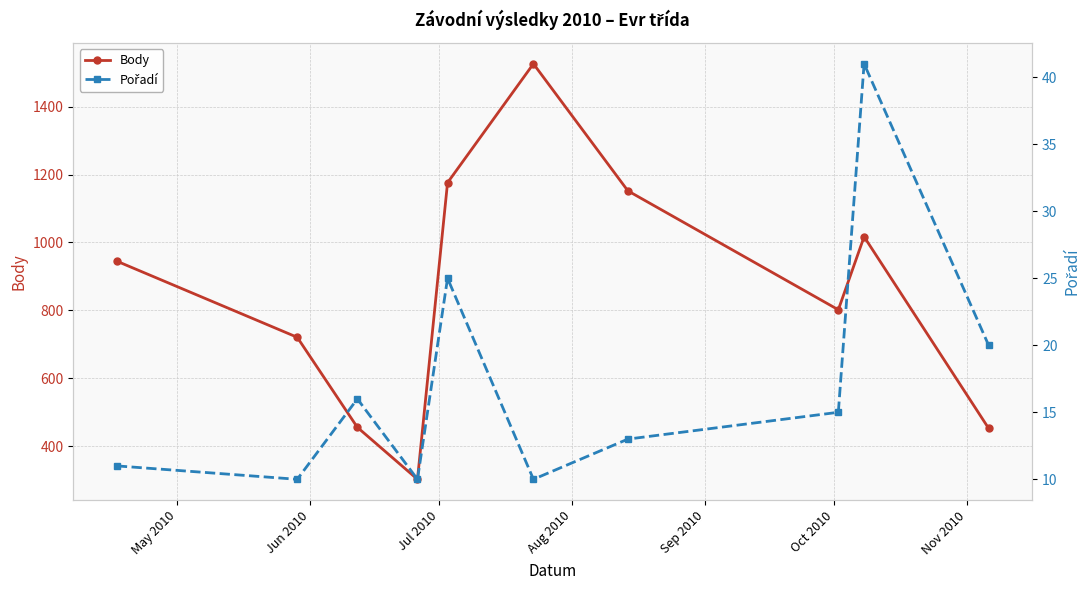

What is the maximum value for Body?

1526